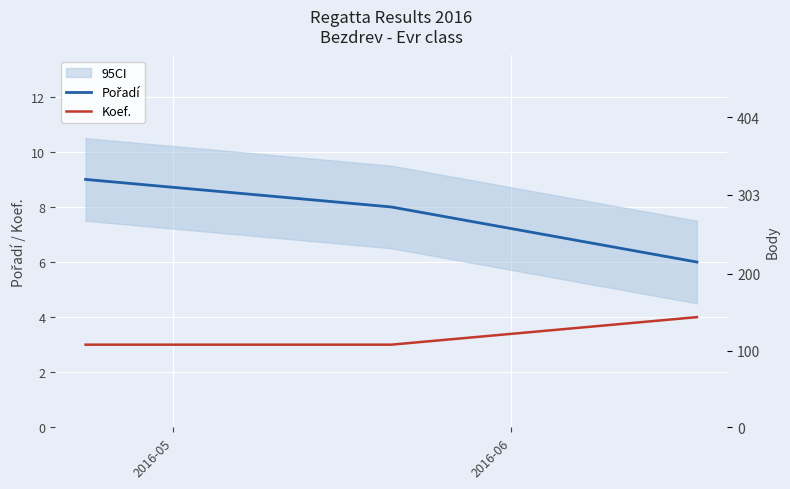

What position from the left is 2016-05?

1